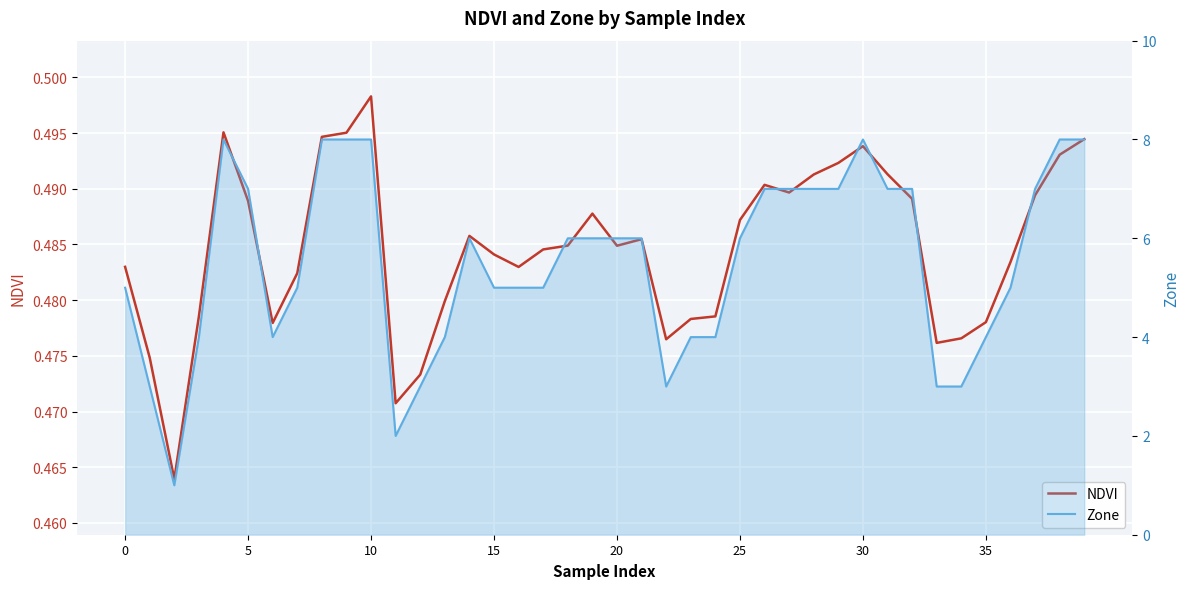

The NDVI series shows 0.5 at 11. True or false?

True